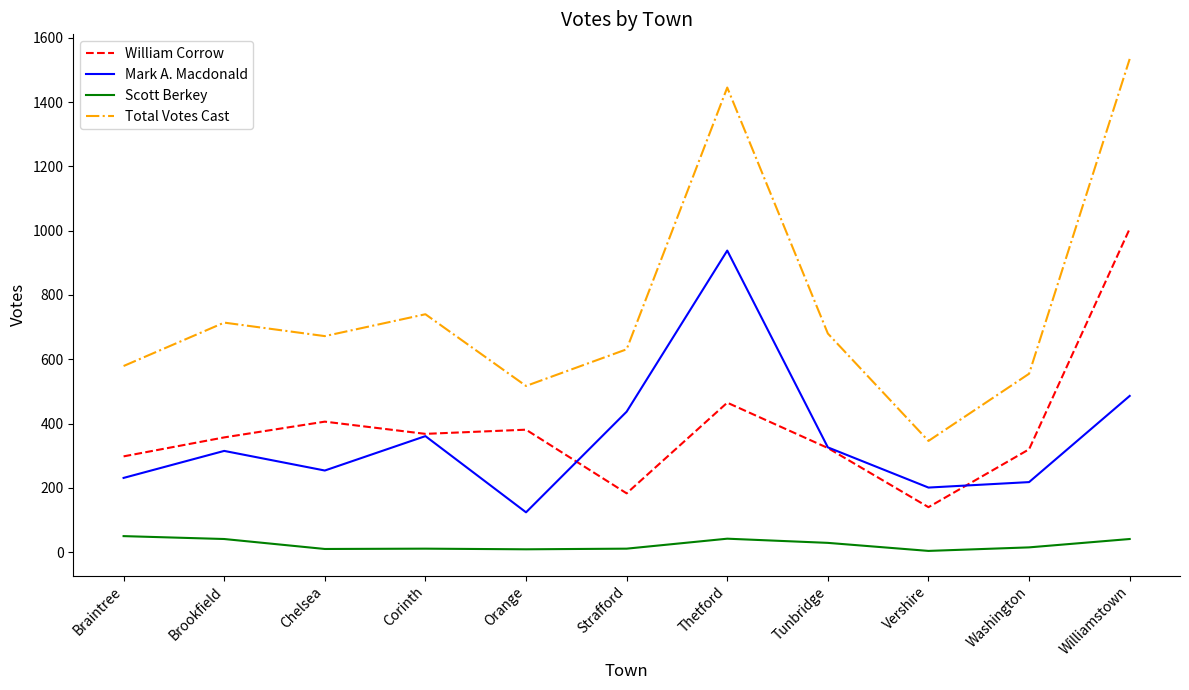

What position from the right is Chelsea?

9